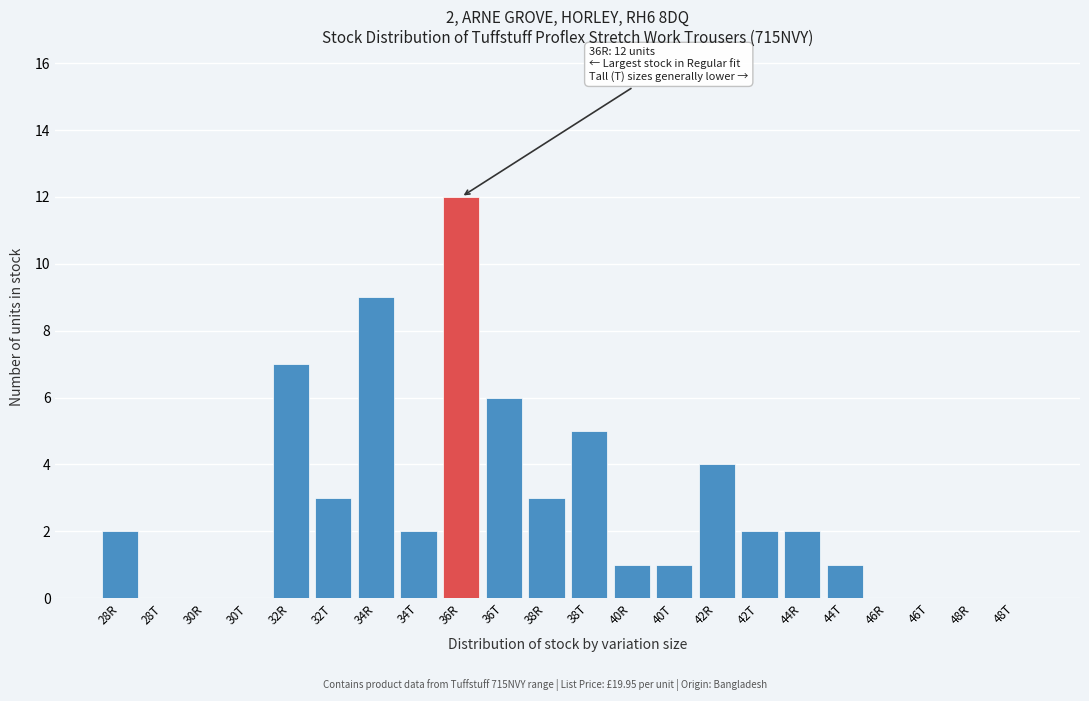

Reading left to right, what are all the values shown in this chart?

28R=2	28T=0	30R=0	30T=0	32R=7	32T=3	34R=9	34T=2	36R=12	36T=6	38R=3	38T=5	40R=1	40T=1	42R=4	42T=2	44R=2	44T=1	46R=0	46T=0	48R=0	48T=0